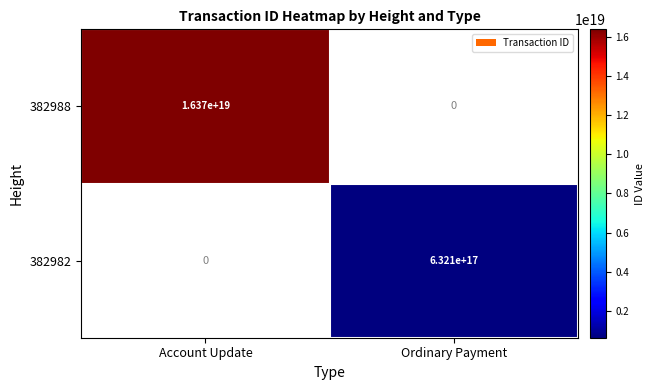

Rank the series by their average value, from lowest to highest.

382982, 382988